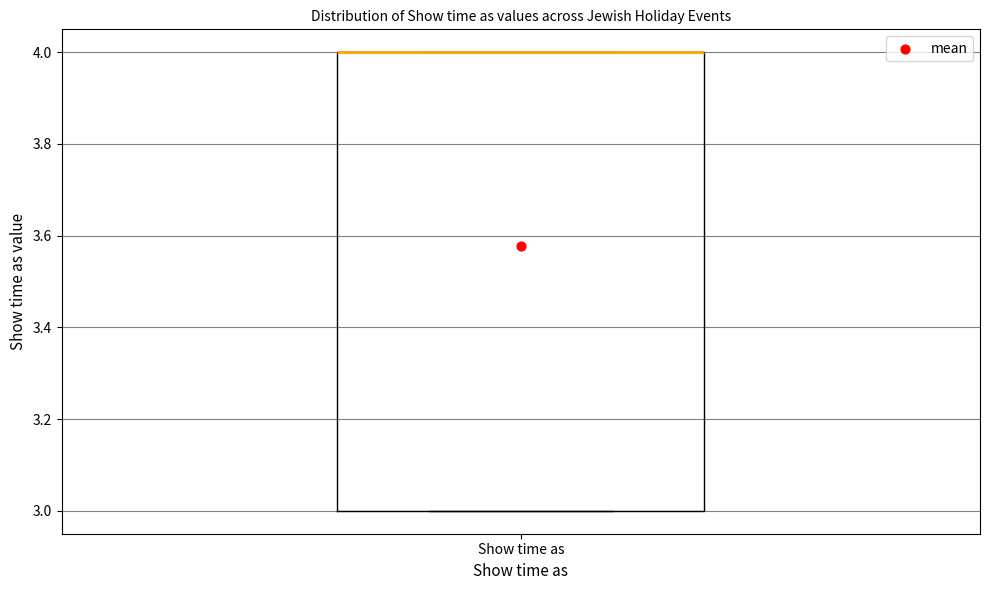

Read this box plot against the y-axis: the position of the median line, the range covered by the box, and the ends of both whiskers. The values are not printed on the chart, so give them approximately, as read against the axis.

median 4 (drawn on the box's upper edge), box 3 to 4, whiskers 3 to 4